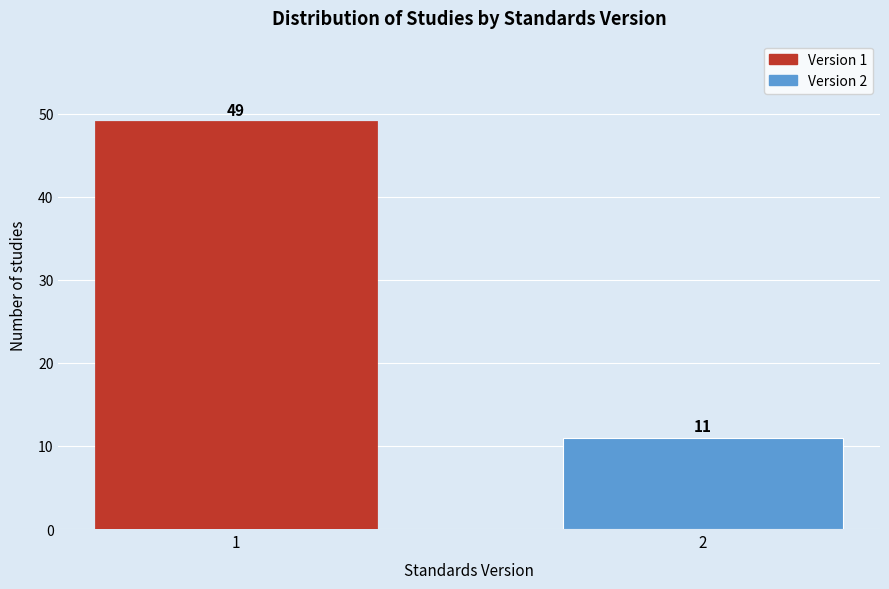

Reading left to right, extract all data points from this chart.

1=49	2=11